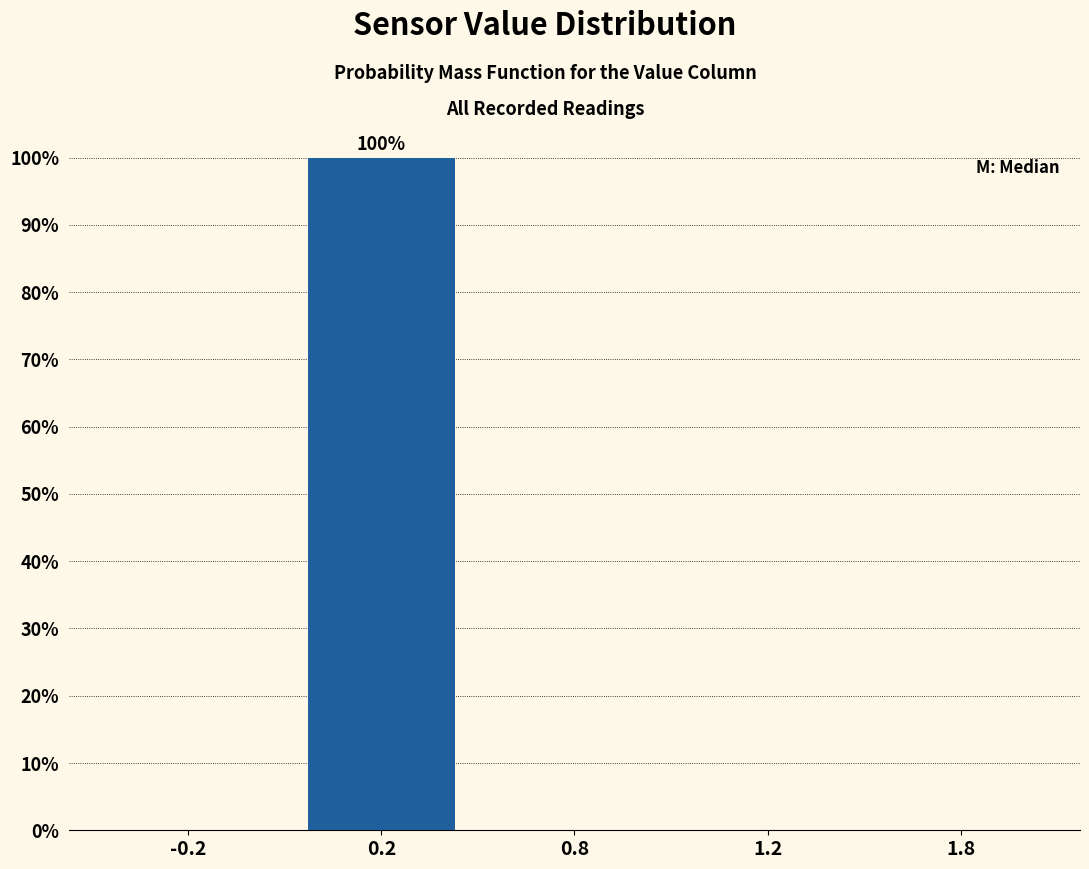

Reading left to right, list all the values displayed in this chart.

-0.2=0	0.2=100	0.8=0	1.2=0	1.8=0